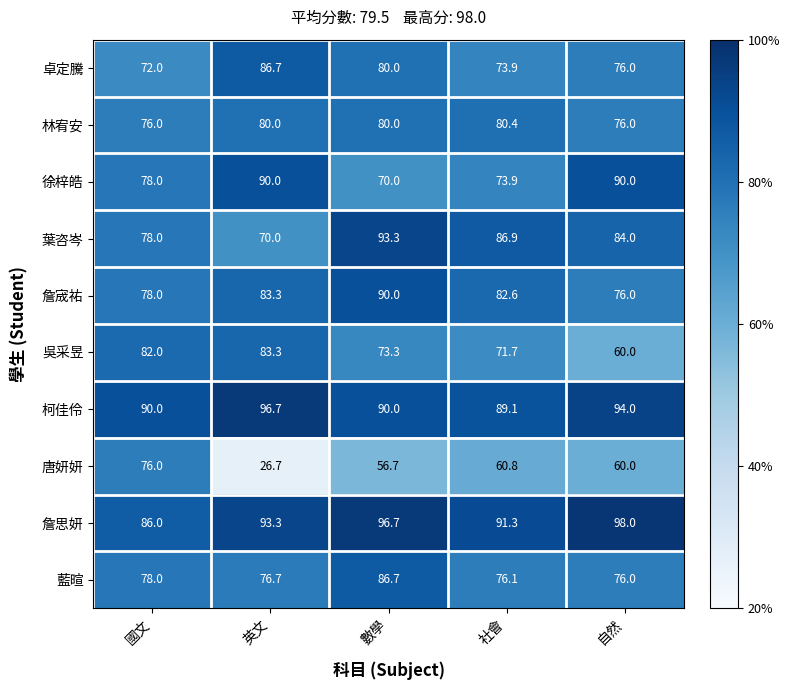

At how many categories does at least one series exceed 65?

5